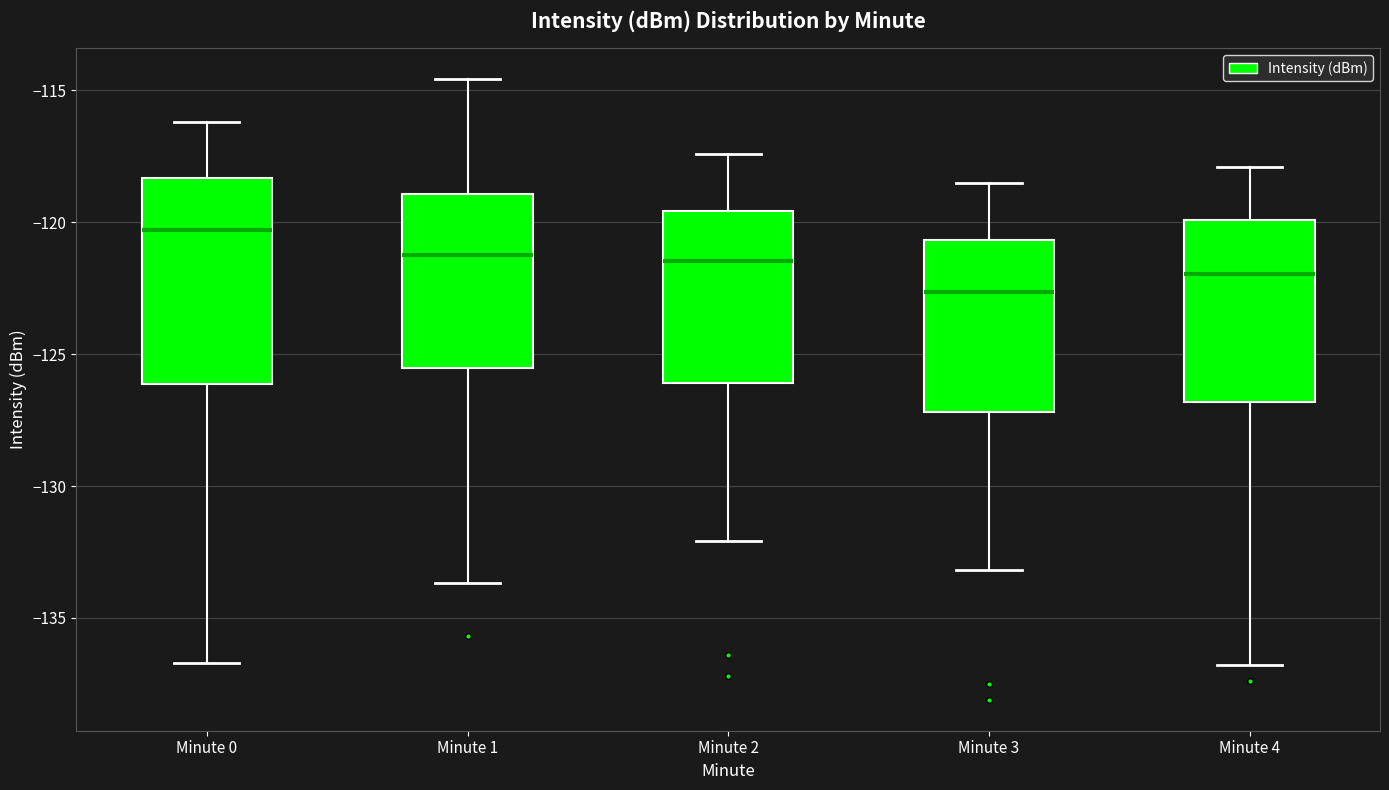

Which box has the lowest median line?

Minute 3